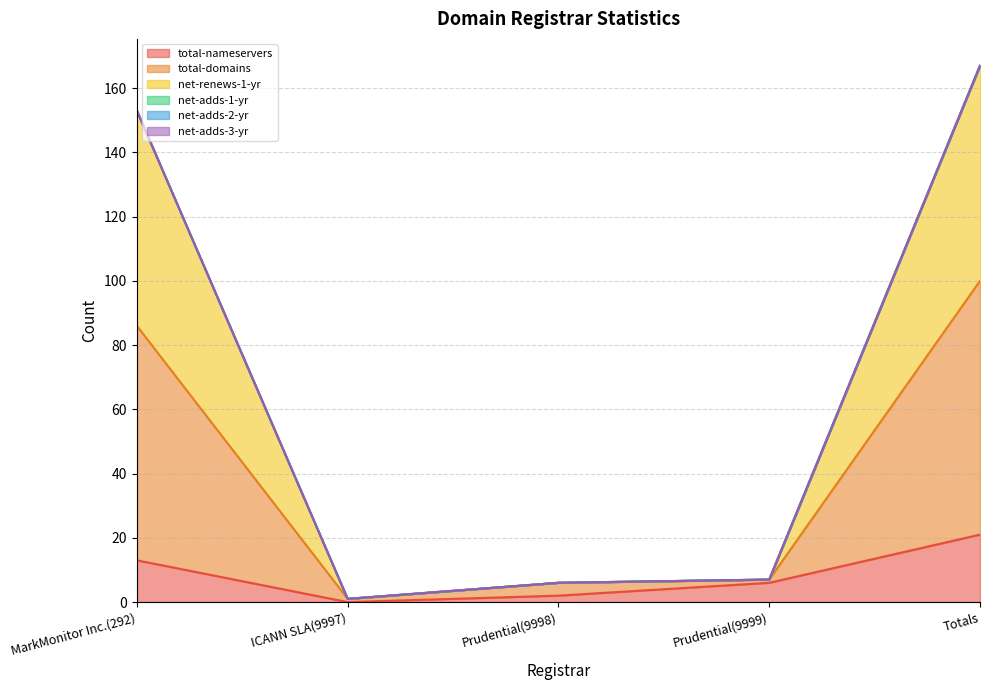

How many values in the net-renews-1-yr series exceed 7?

2